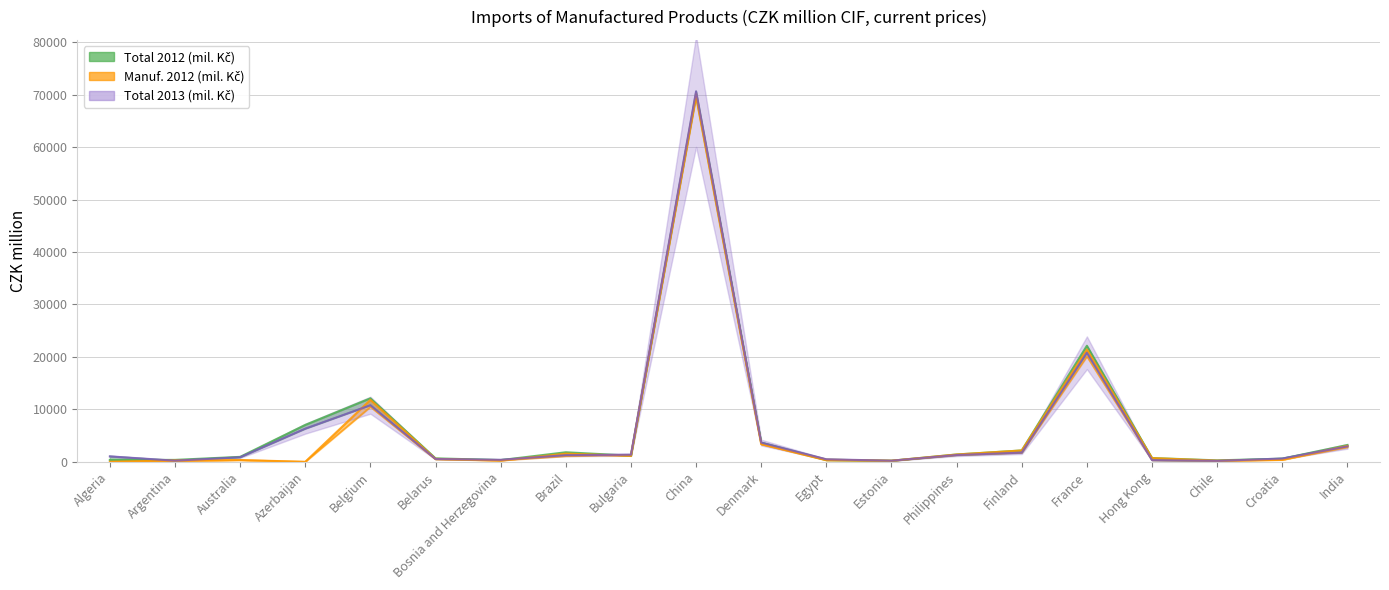

The Manuf. 2012 (mil. Kč) series shows 276 at Argentina. True or false?

True